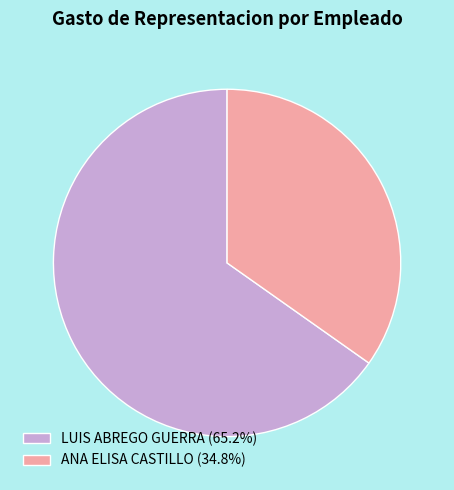

Do ANA ELISA CASTILLO (34.8%) and LUIS ABREGO GUERRA (65.2%) together represent more than half of the pie?

Yes